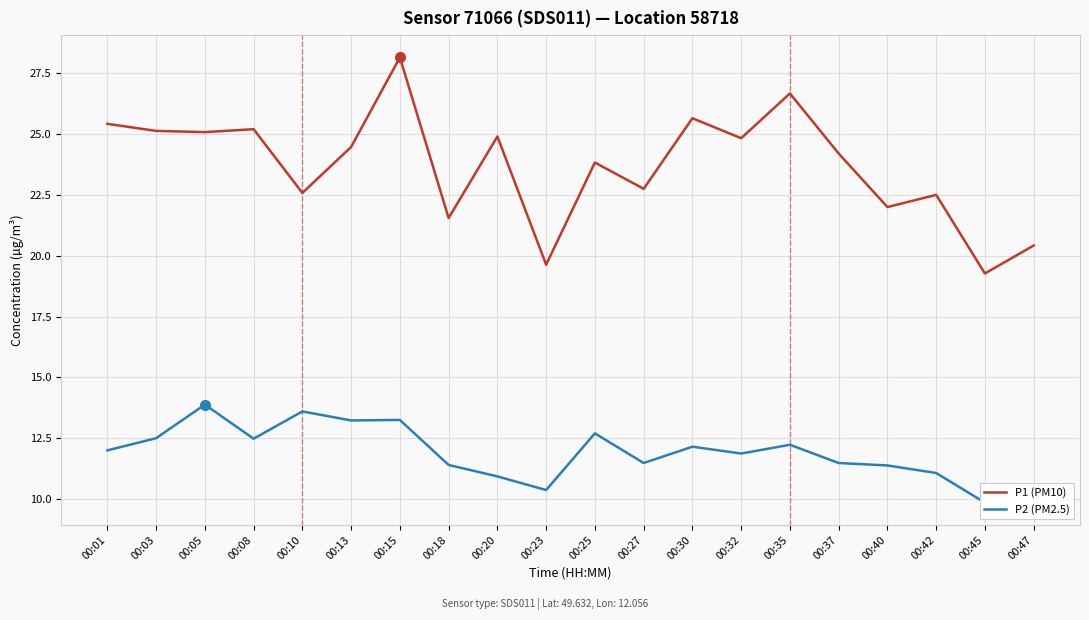

Which series has the largest total across all categories?

P1 (PM10)